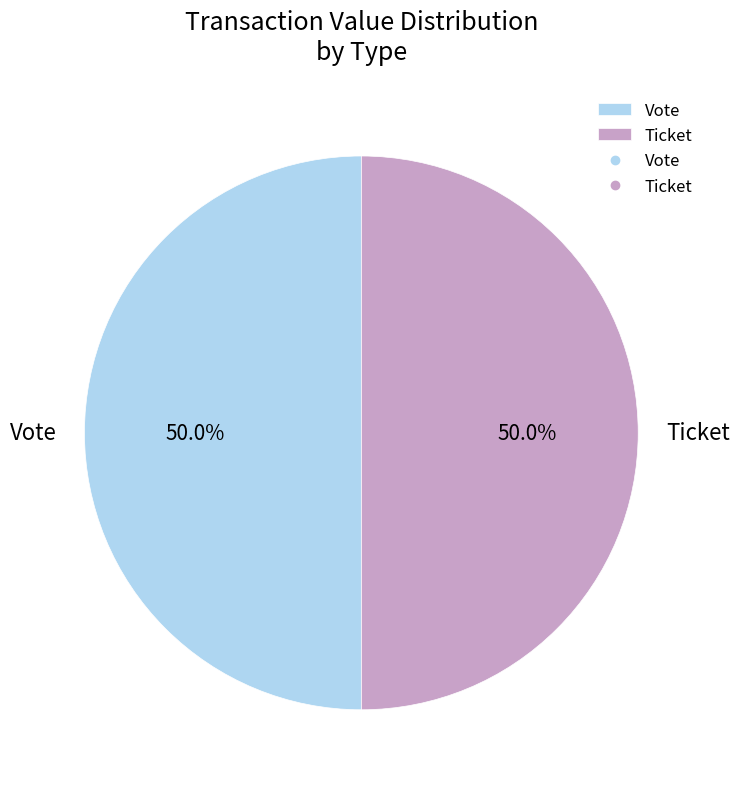

To the nearest percent, what is the difference between the largest and smallest slice percentages?

0%